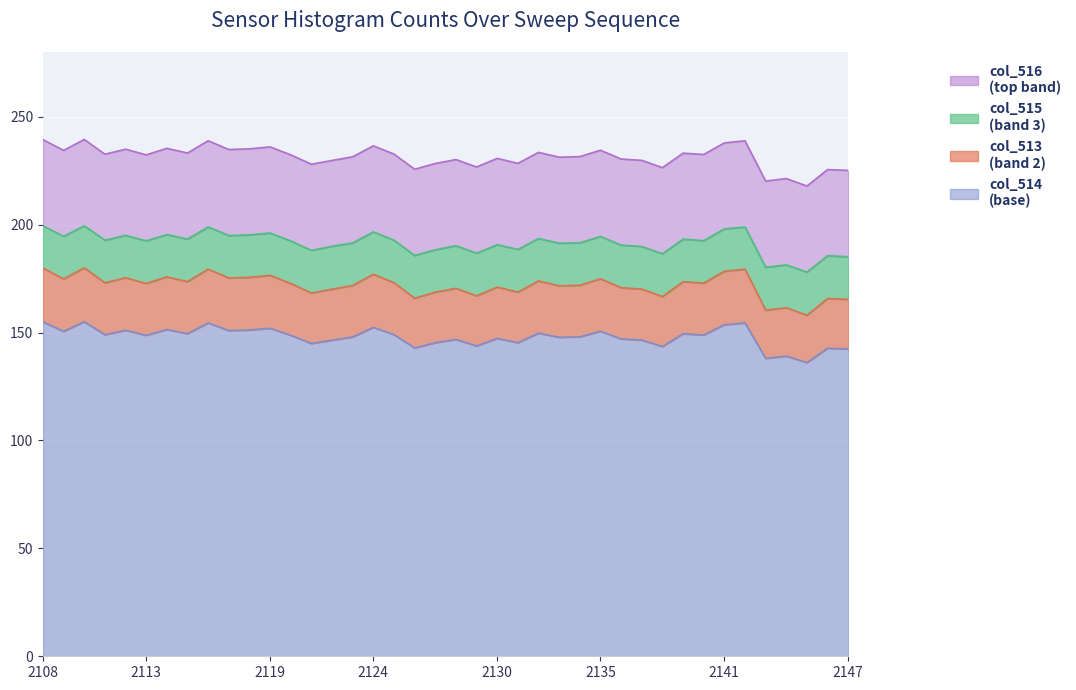

What is the maximum value for col_516 line?

239.5